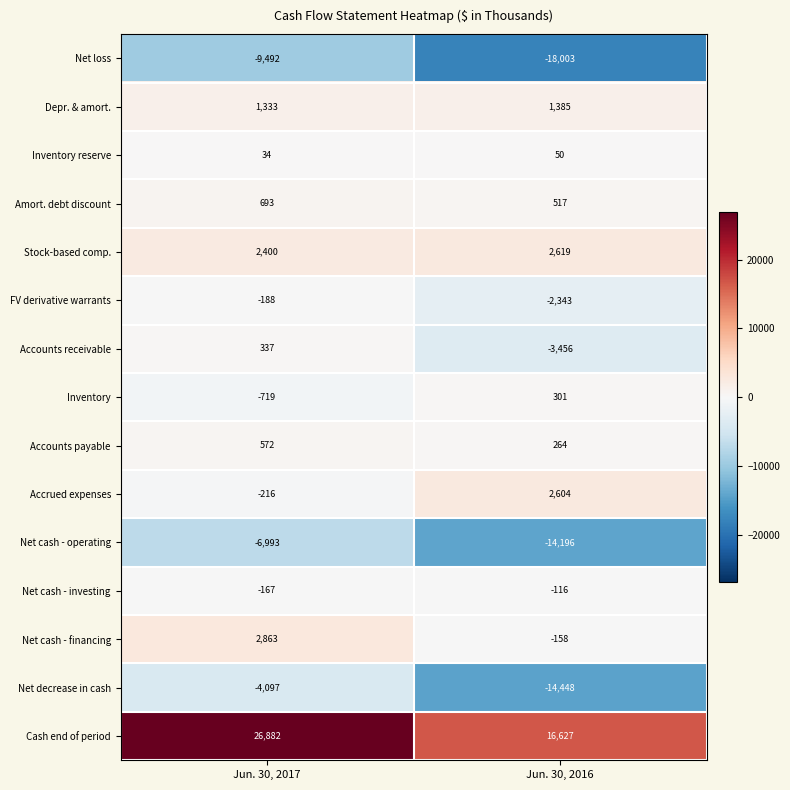

True or false: Accounts receivable has a value of -6159 at Jun. 30, 2016.

False